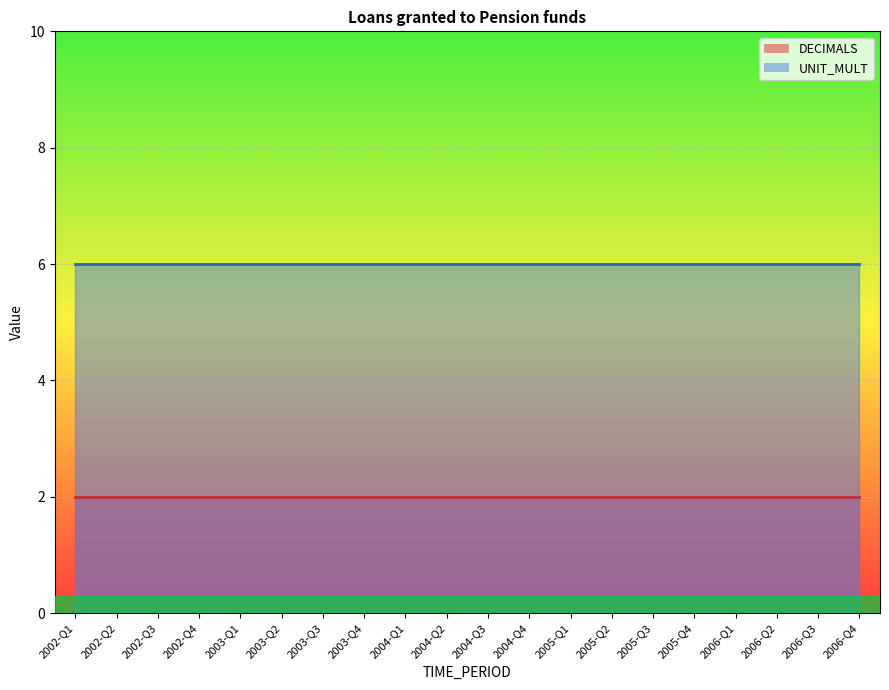

True or false: DECIMALS and UNIT_MULT cross at least once.

False